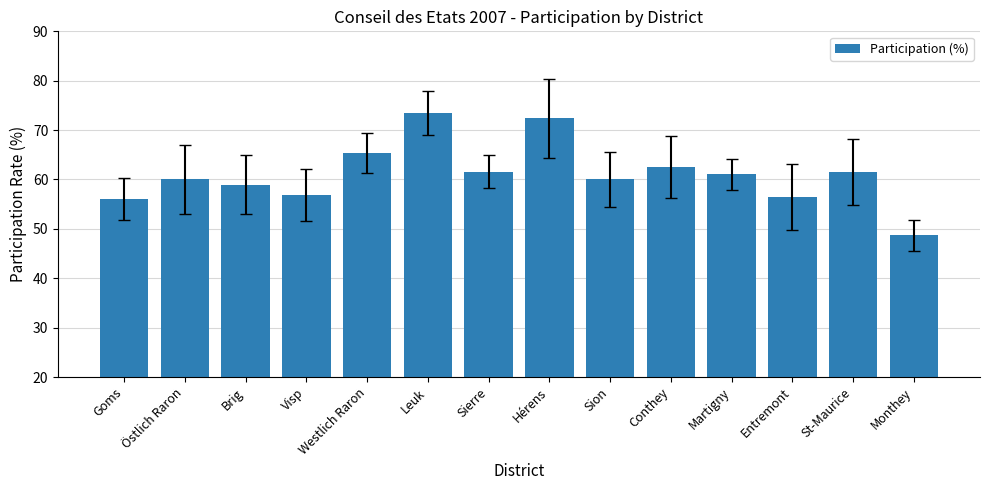

How many bars are there in total?

14